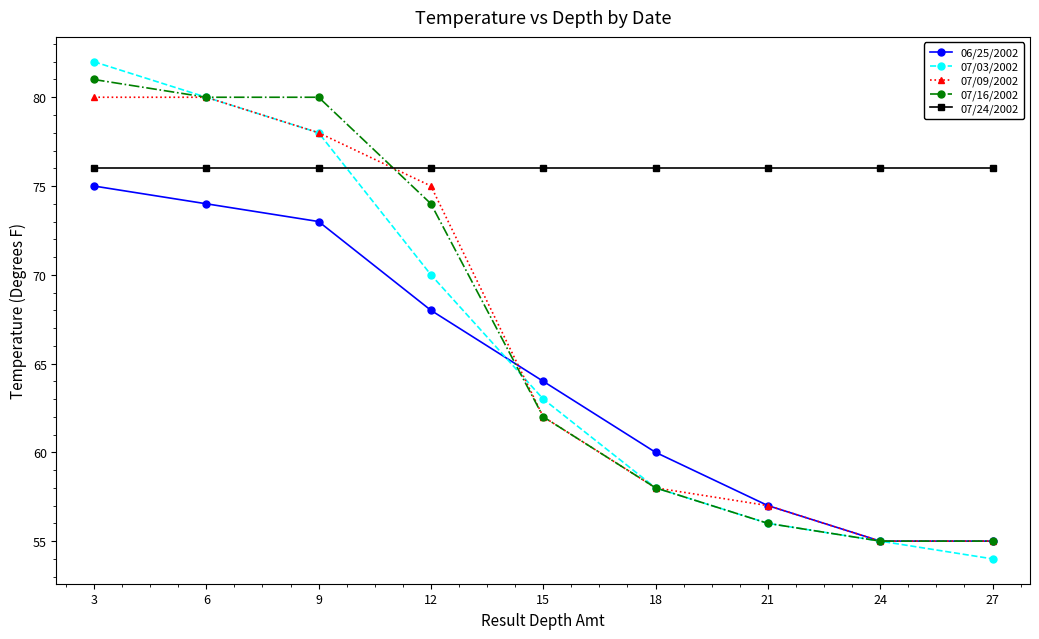

True or false: 07/16/2002 has more than 2 interior local peaks.

False